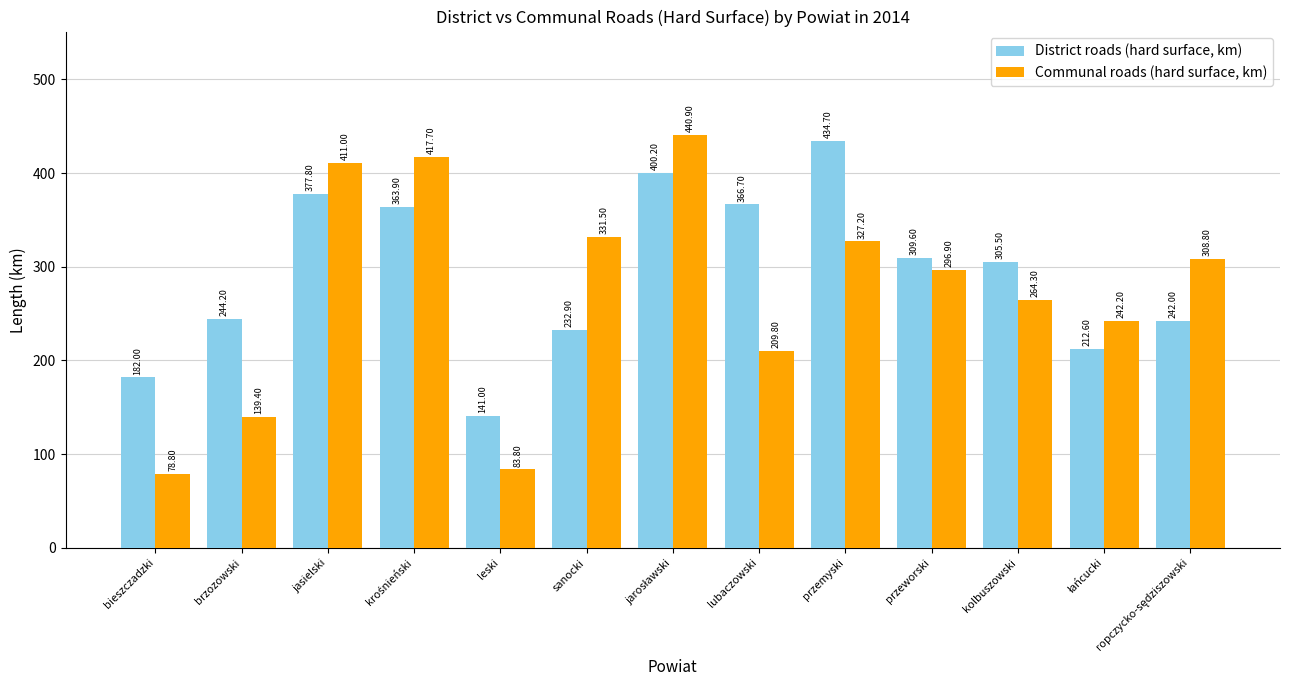

Where is Communal roads (hard surface, km) nearest to the value 259?

kolbuszowski